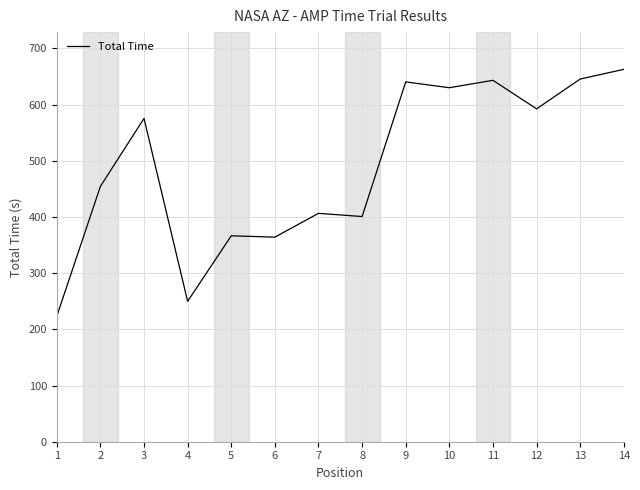

What is the smallest value displayed?

223.2